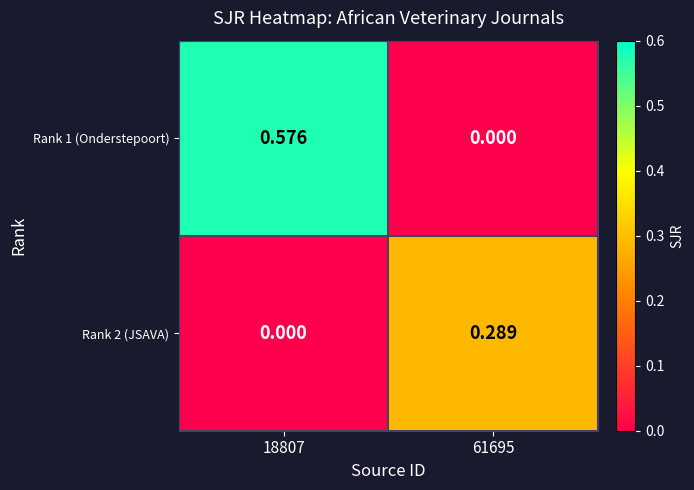

Is the value of Rank 2 (JSAVA) at 61695 greater than the value of Rank 1 (Onderstepoort) at 61695?

Yes